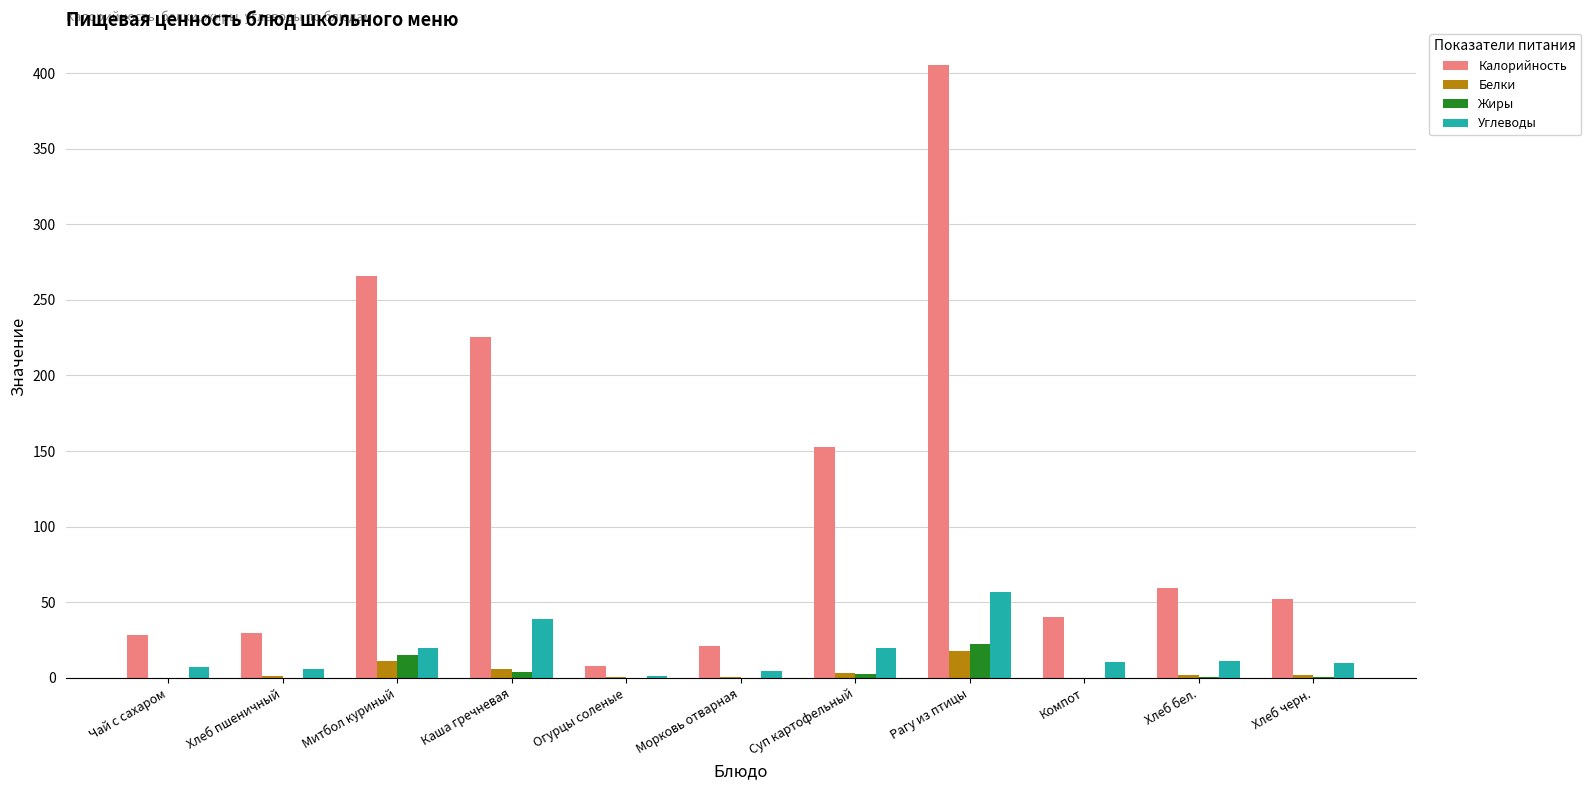

Which series has the widest spread of values?

Калорийность